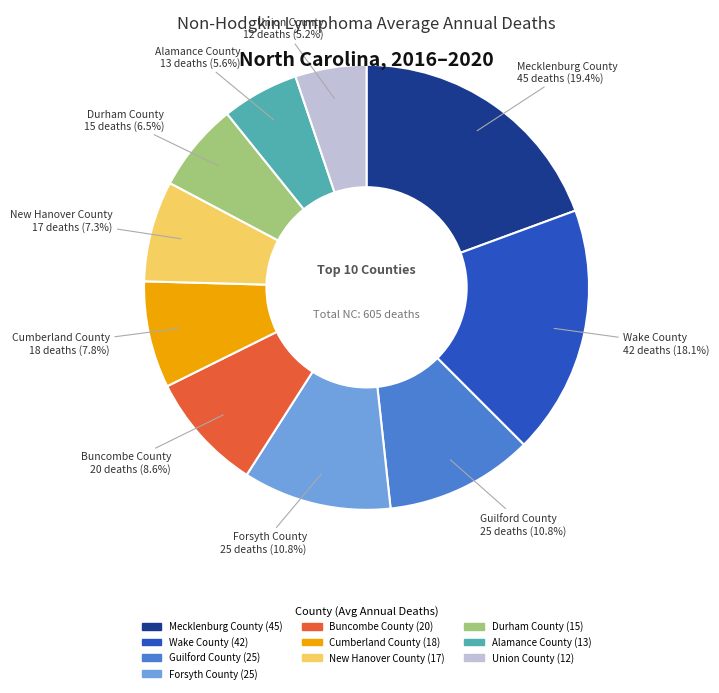

What is the total percentage of Mecklenburg County and Buncombe County?

28.0%